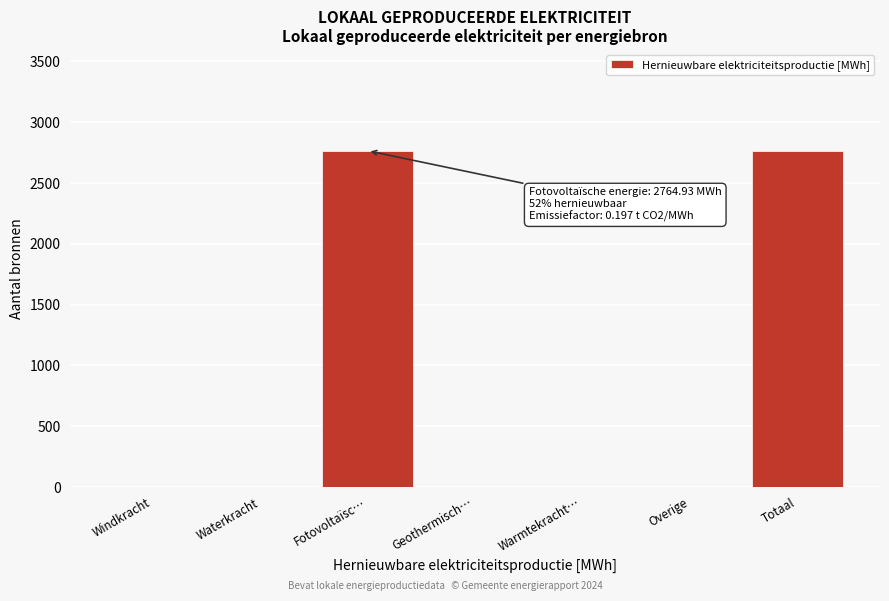

Reading right to left, transcribe all the data shown in this chart.

Totaal=2764.9	Overige=0.0	Warmtekracht…=0.0	Geothermisch…=0.0	Fotovoltaïsc…=2764.9	Waterkracht=0.0	Windkracht=0.0